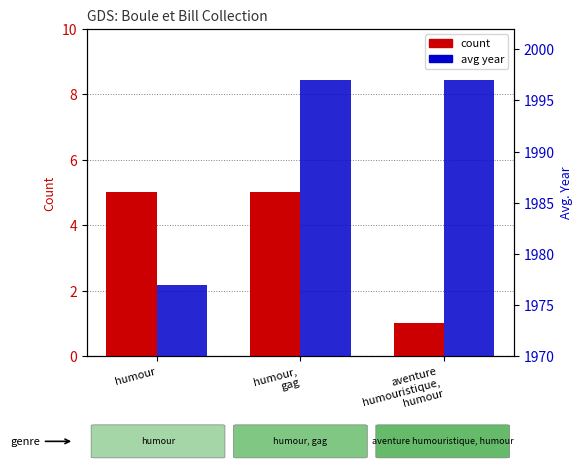

What is the label of the 1st bar from the right?

aventure
humouristique,
humour